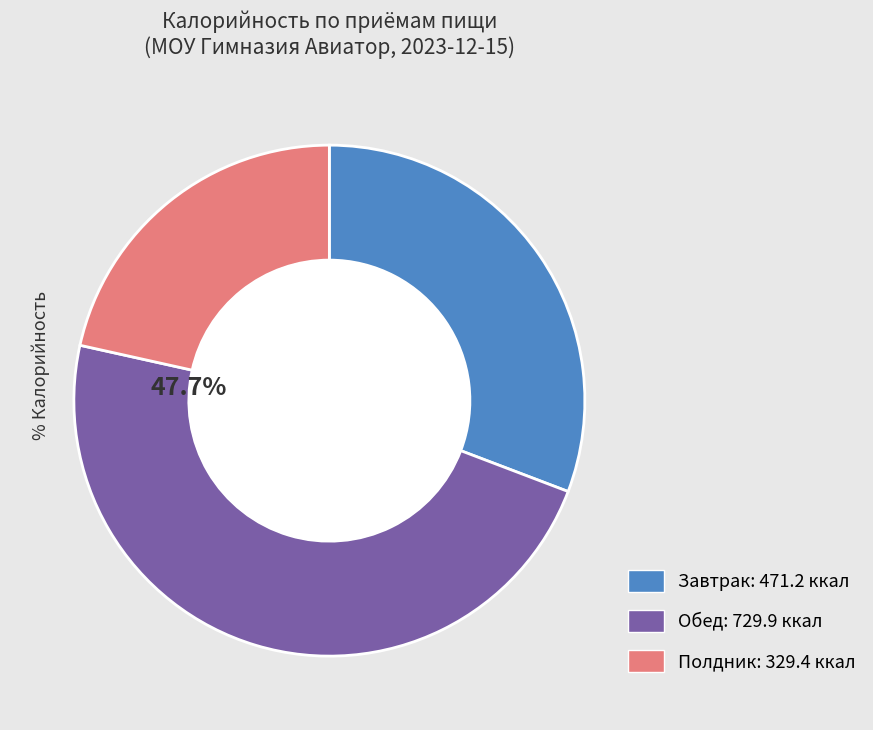

Is there any slice that represents more than half of the pie?

No